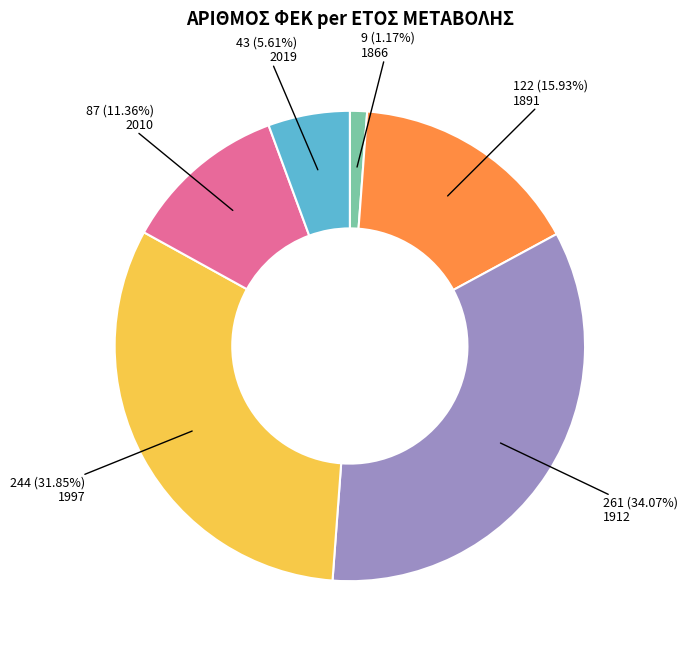

What percentage is the 2010 slice, to the nearest percent?

11%